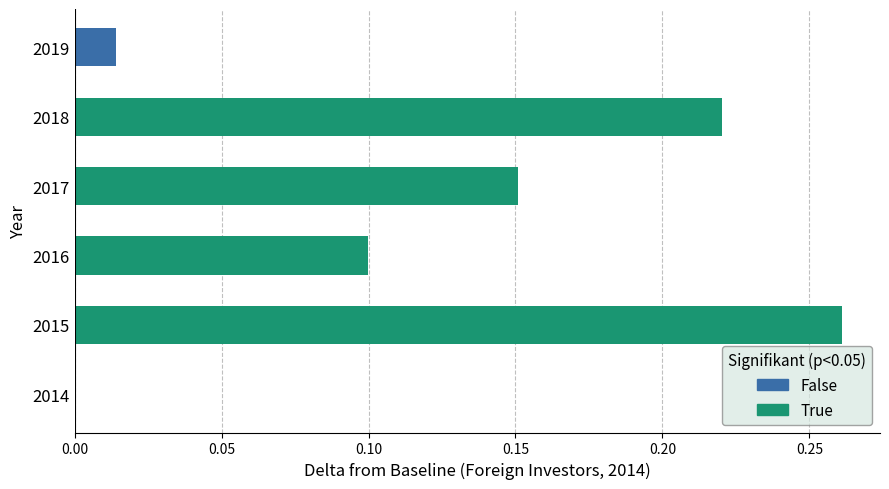

Which category has the highest value across all series?

2015